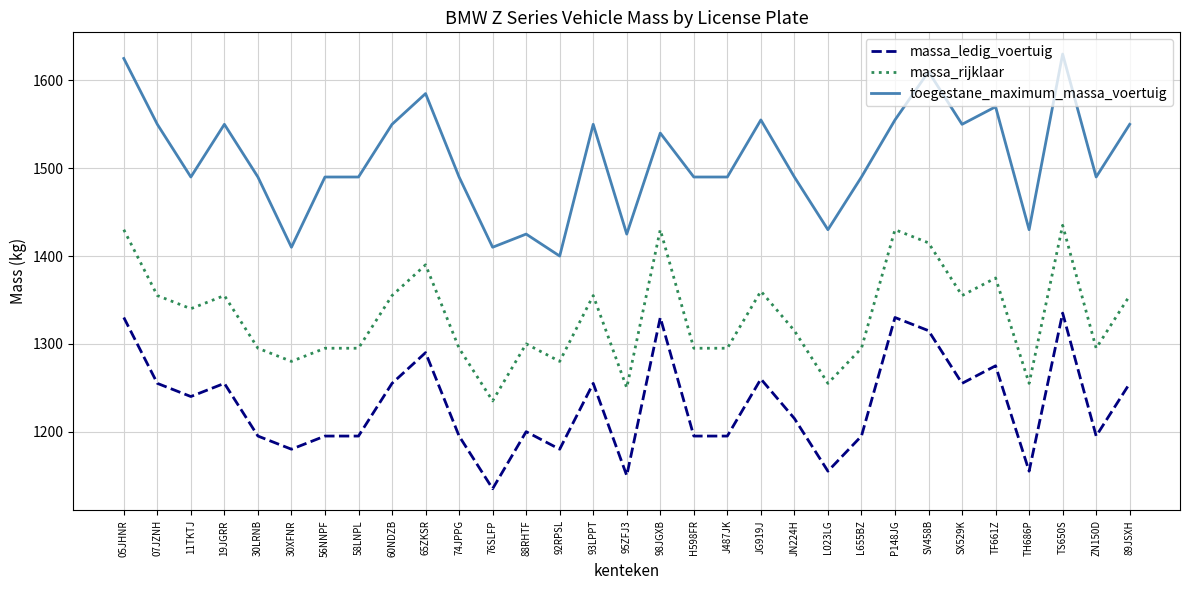

What is the average value of the massa_rijklaar series?

1331